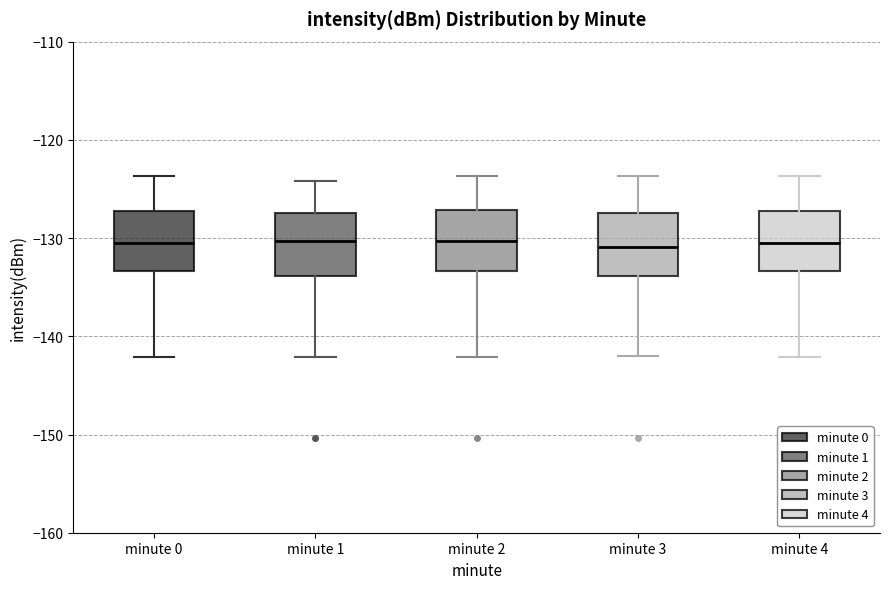

Reading left to right, read every box against the y-axis: the position of its median line, the range the box covers, and the ends of its whiskers. The values are not printed on the chart, so give them approximately, as read against the axis.

minute 0: median -130, box -133 to -127, whiskers -142 to -124
minute 1: median -130, box -134 to -127, whiskers -142 to -124
minute 2: median -130, box -133 to -127, whiskers -142 to -124
minute 3: median -131, box -134 to -127, whiskers -142 to -124
minute 4: median -130, box -133 to -127, whiskers -142 to -124